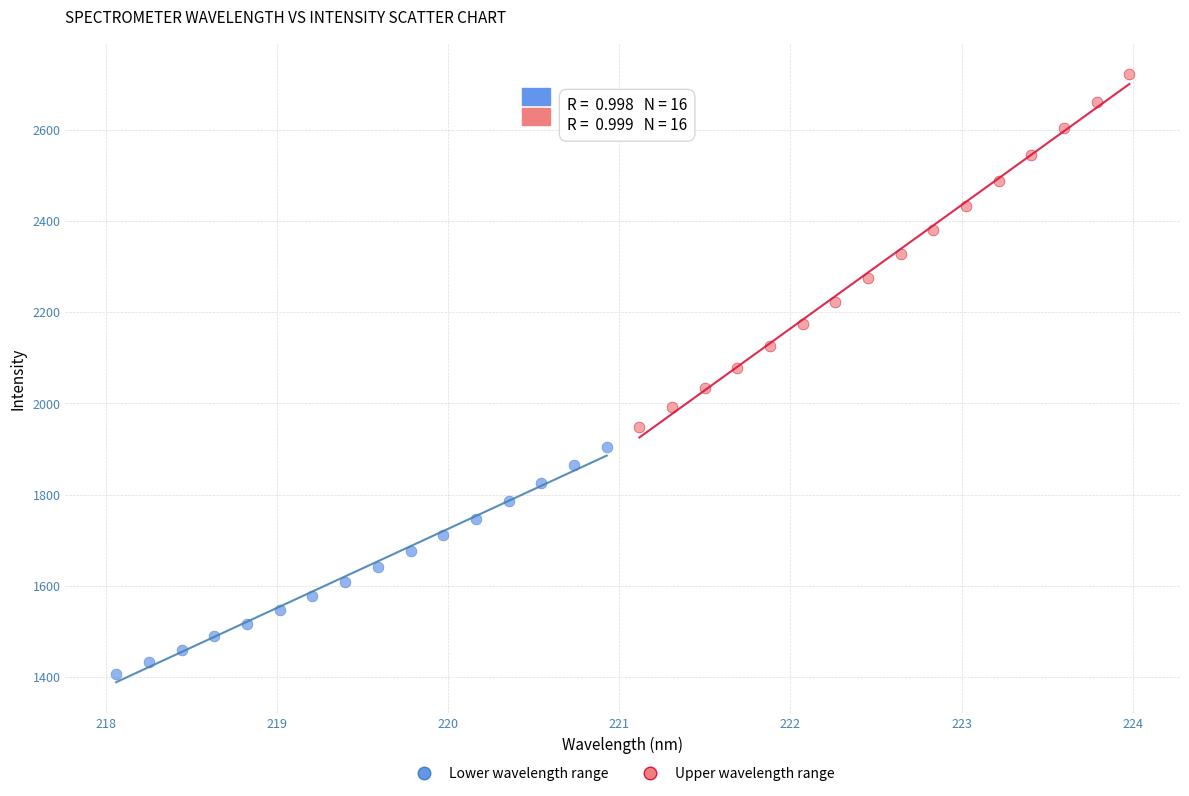

What are all the series names shown in the legend?

Lower wavelength range, Upper wavelength range